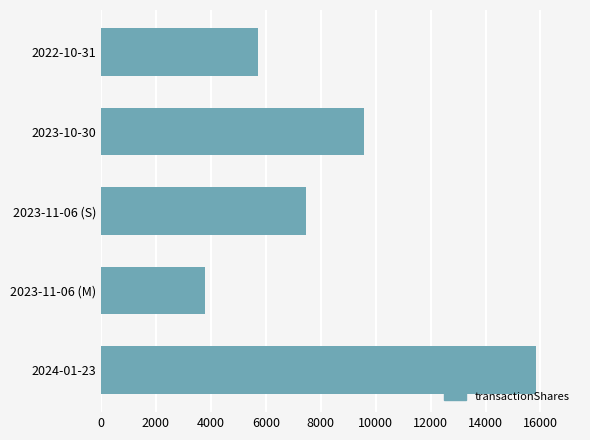

The value at 2024-01-23 is 15853. True or false?

True